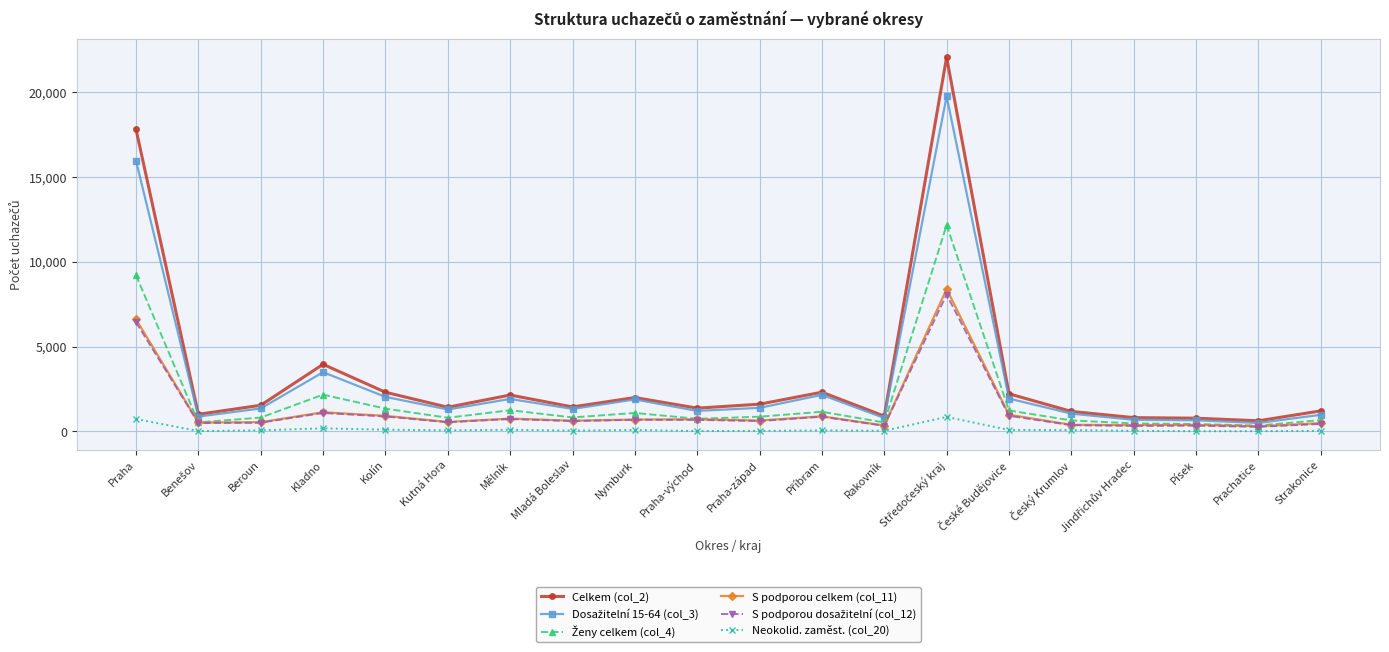

How many categories are shown in the chart?

20